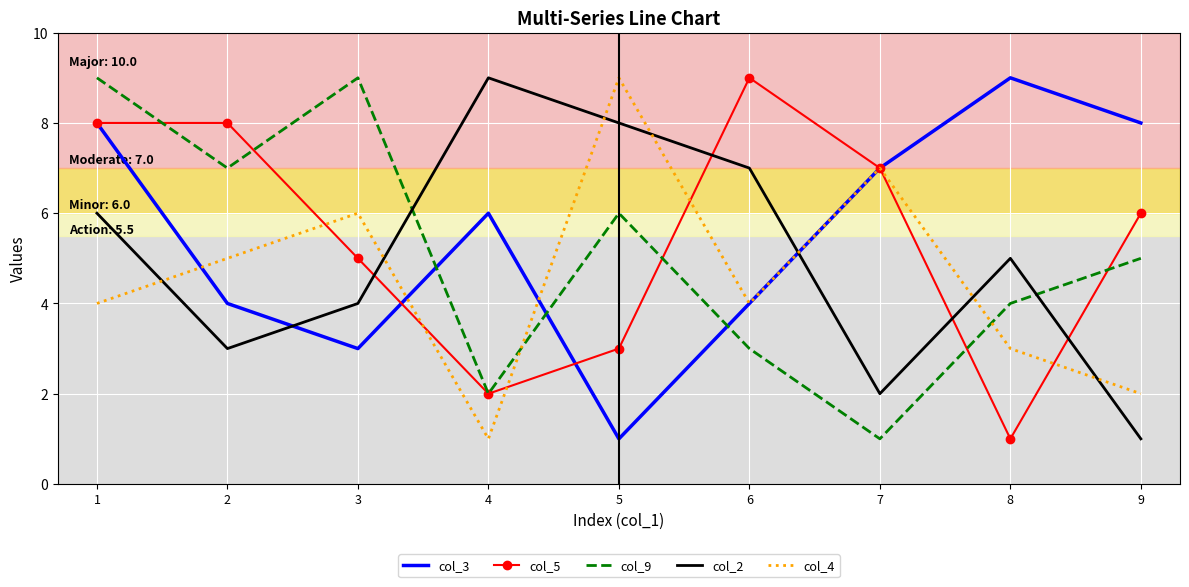

What is the sum of all col_3 values?

50